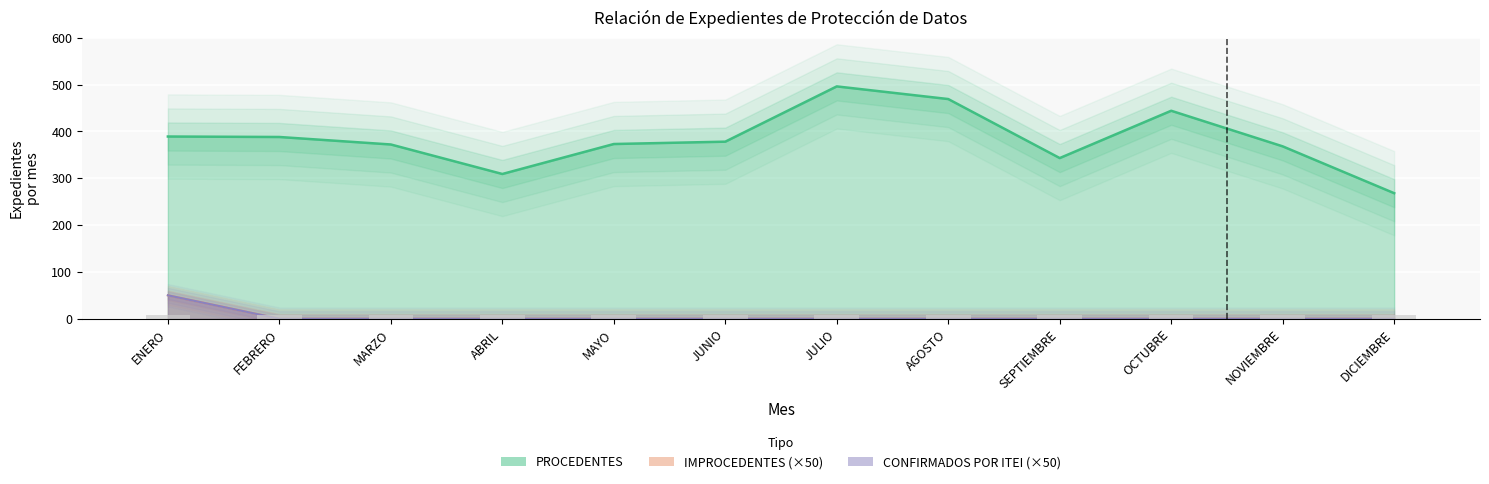

At how many categories does at least one series exceed 132?

12